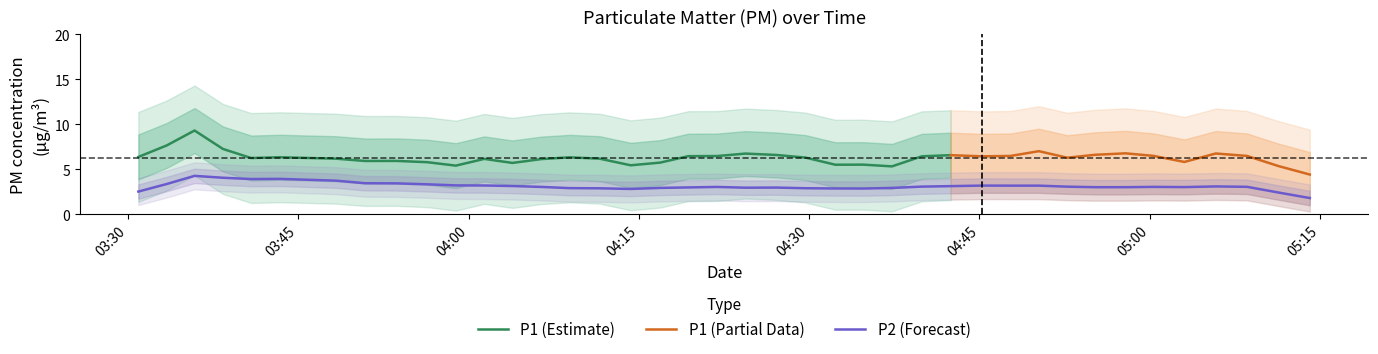

List the labels in order of P1 value, largest first.

0, 38, 1, 28, 20, 13, 4, 32, 7, 2, 34, 9, 33, 3, 22, 19, 31, 26, 21, 15, 16, 12, 39, 18, 35, 8, 6, 25, 27, 29, 17, 23, 11, 24, 30, 14, 36, 37, 10, 5